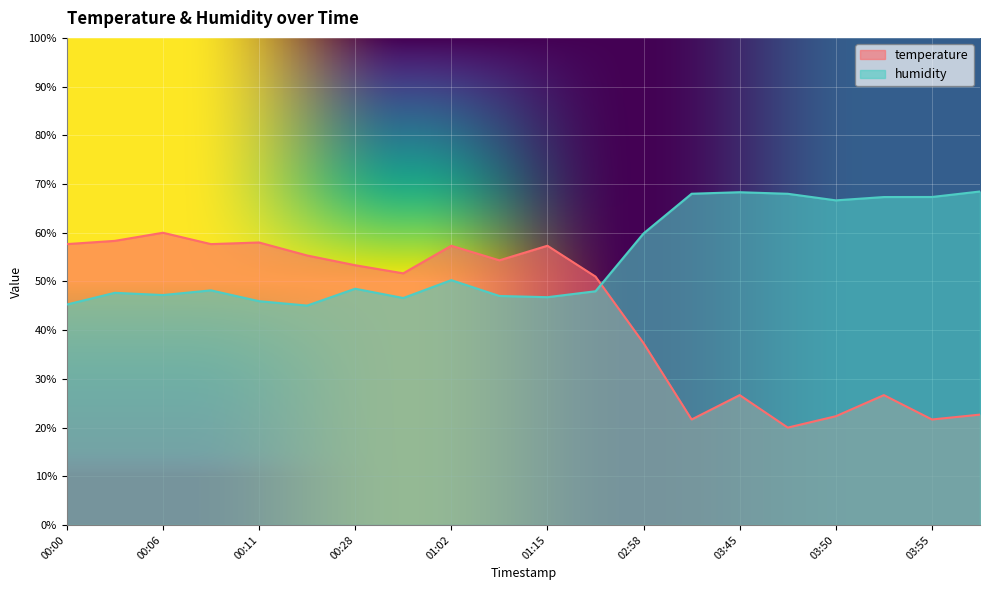

The humidity series shows 47.2 at 00:06. True or false?

True